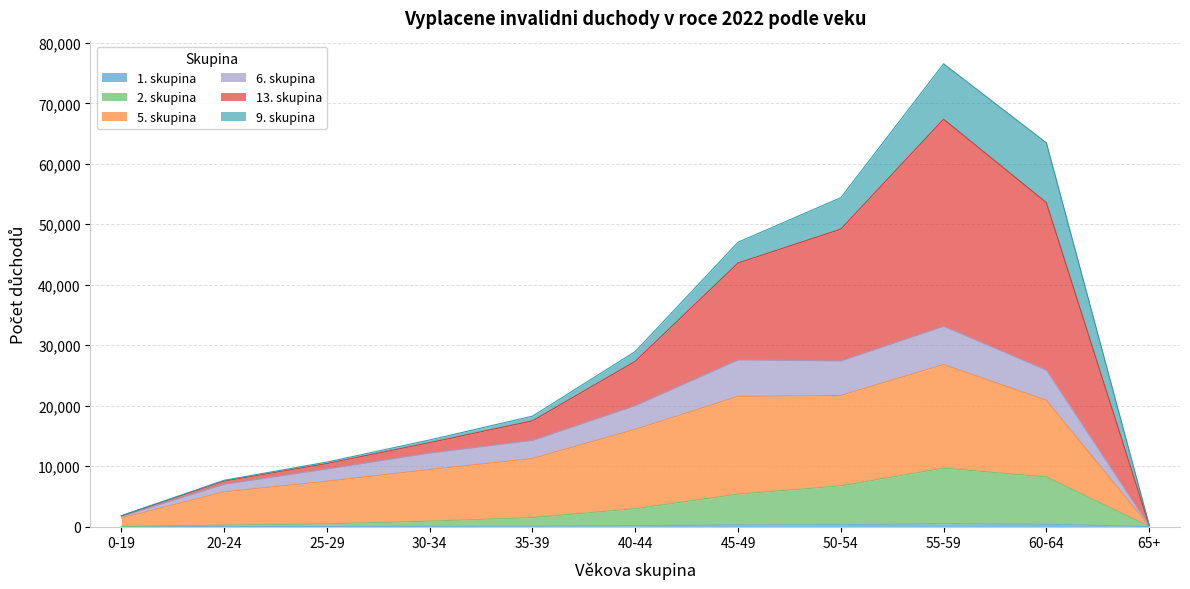

At which category is the sum across all series the highest?

55-59